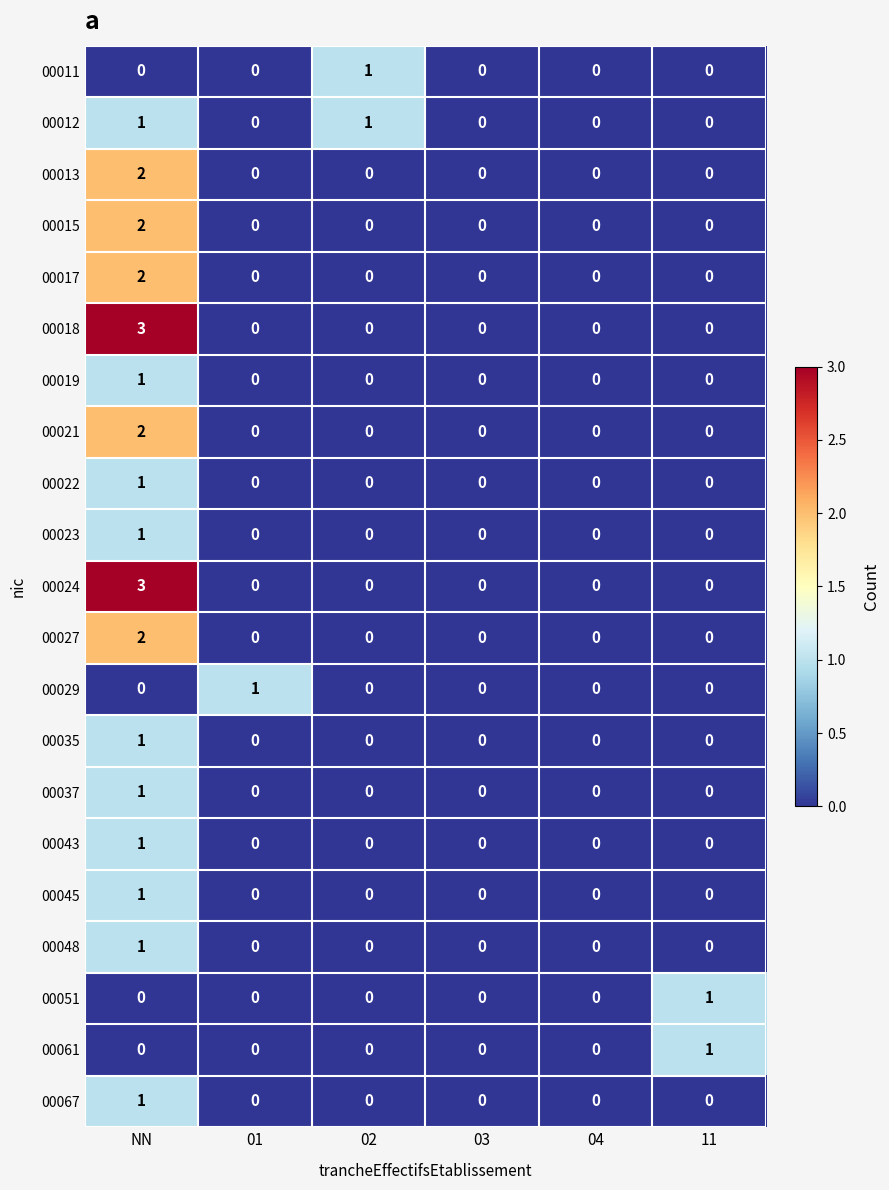

How many 00021 values are between 0 and 1?

5